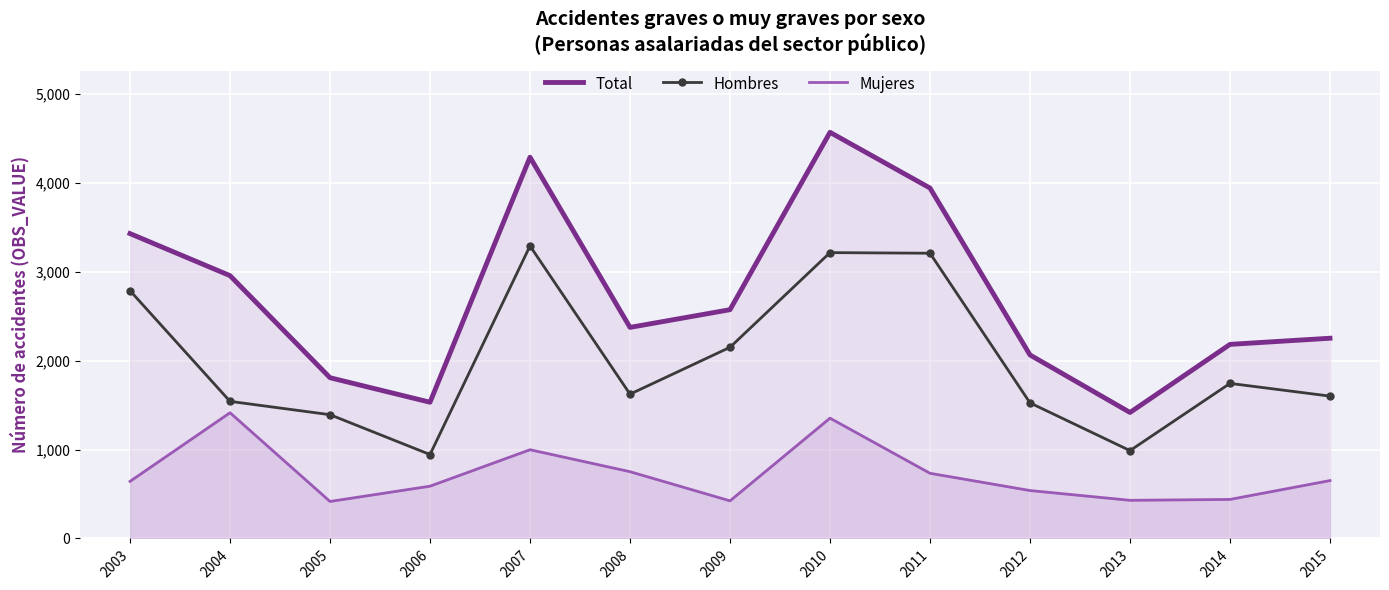

What is the minimum value for Total?

1417